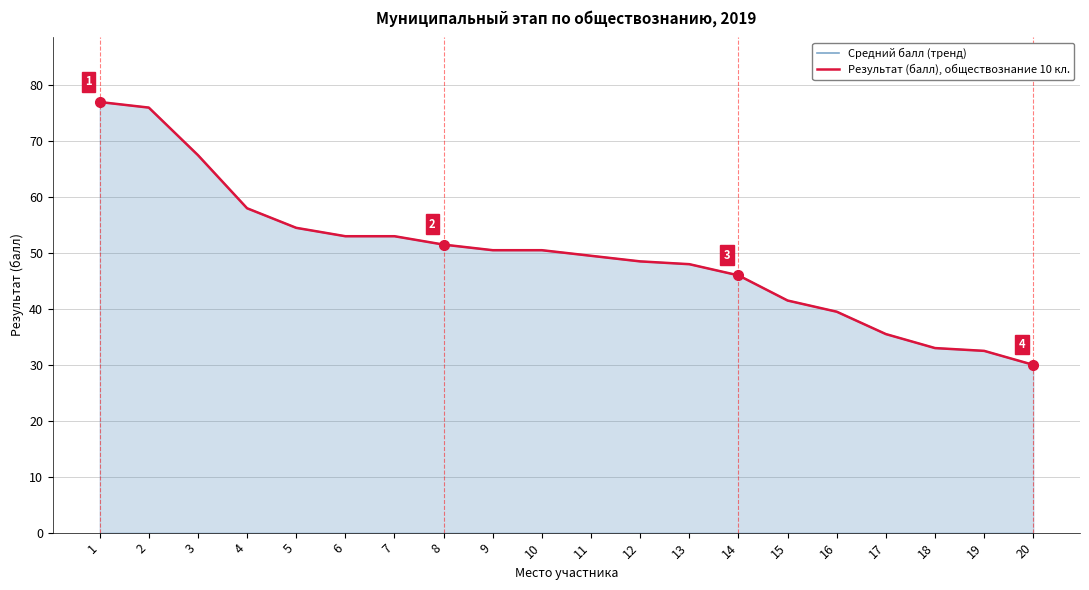

Reading right to left, what are all the values shown in this chart?

Средний балл (тренд): 30.0	32.5	33.0	35.5	39.5	41.5	46.0	48.0	48.5	49.5	50.5	50.5	51.5	53.0	53.0	54.5	58.0	67.5	76.0	77.0
Результат (балл), обществознание 10 кл.: 30.0	32.5	33.0	35.5	39.5	41.5	46.0	48.0	48.5	49.5	50.5	50.5	51.5	53.0	53.0	54.5	58.0	67.5	76.0	77.0